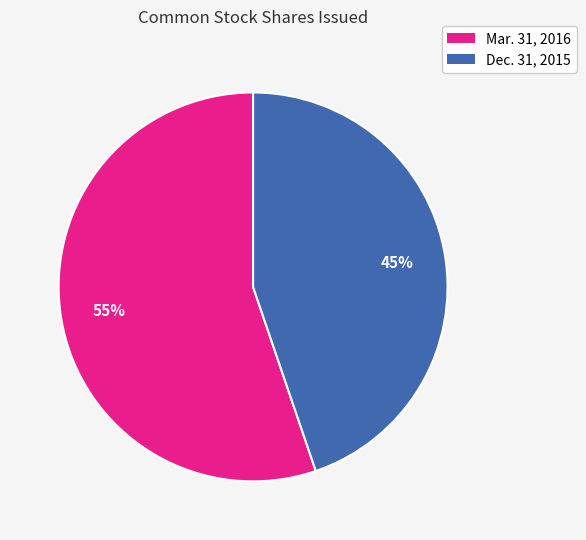

Do Mar. 31, 2016 and Dec. 31, 2015 together represent more than half of the pie?

Yes